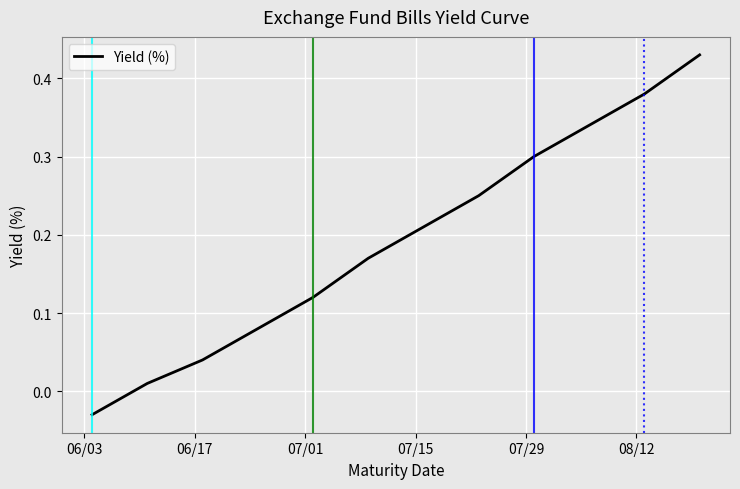

What is the difference between the maximum and minimum values?

0.5